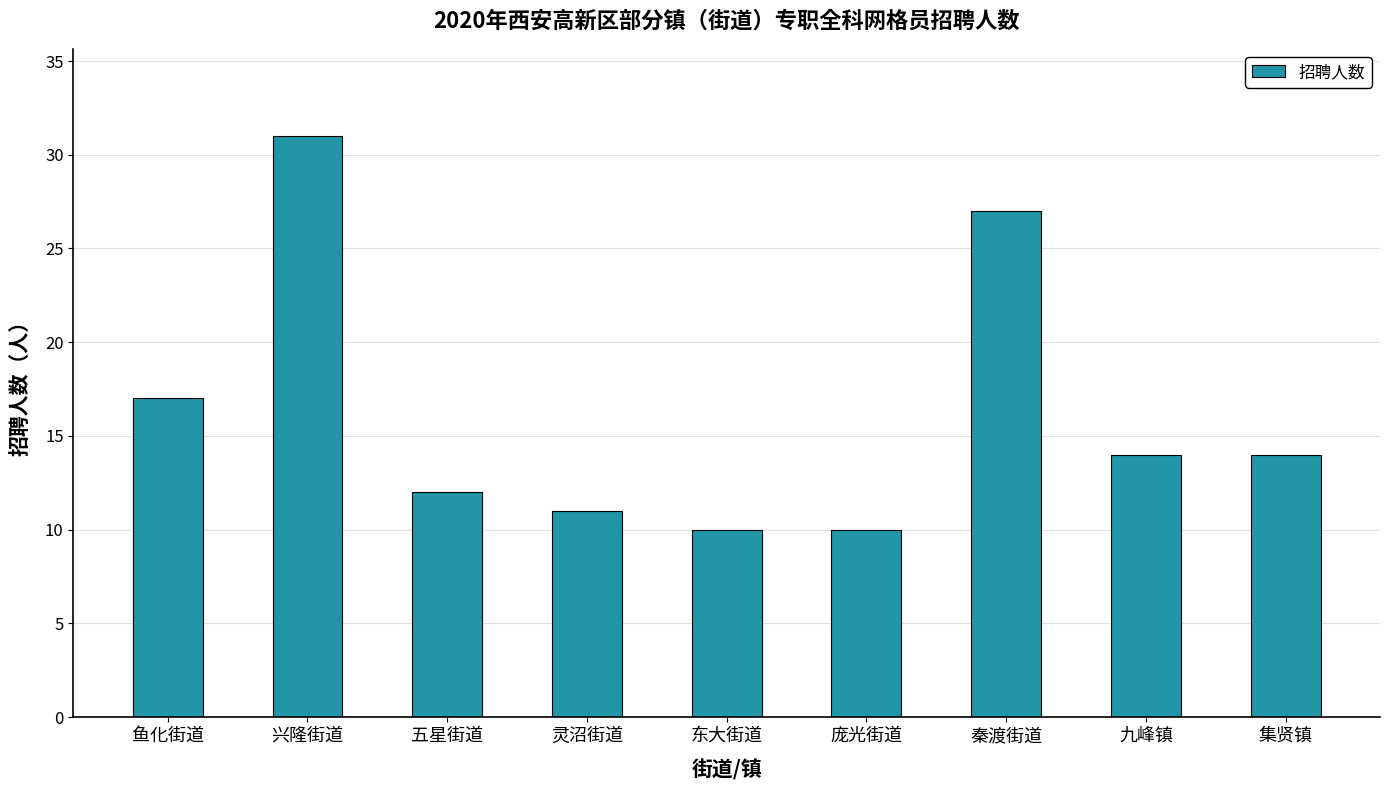

What is the change in value from 东大街道 to 集贤镇?

+4